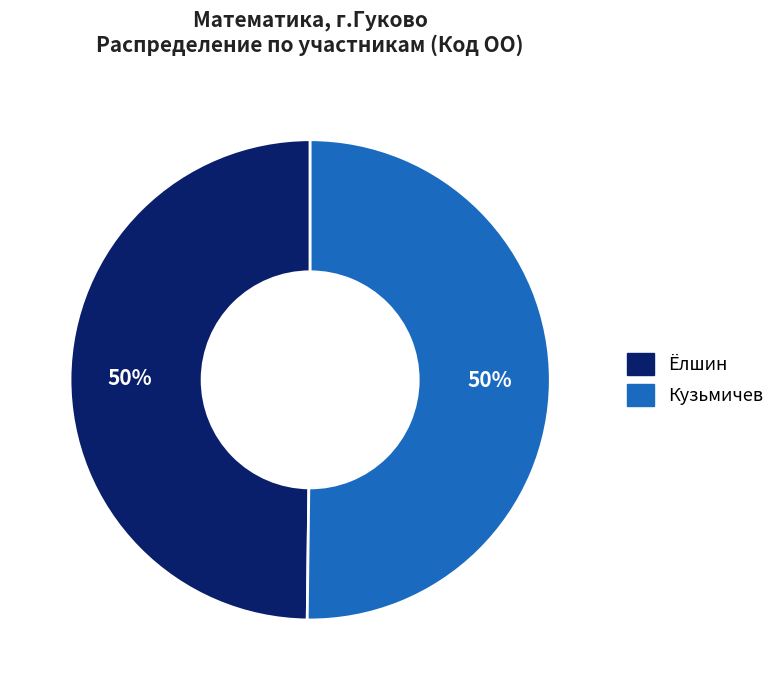

To the nearest percent, what is the combined percentage of Ёлшин and Кузьмичев?

100%